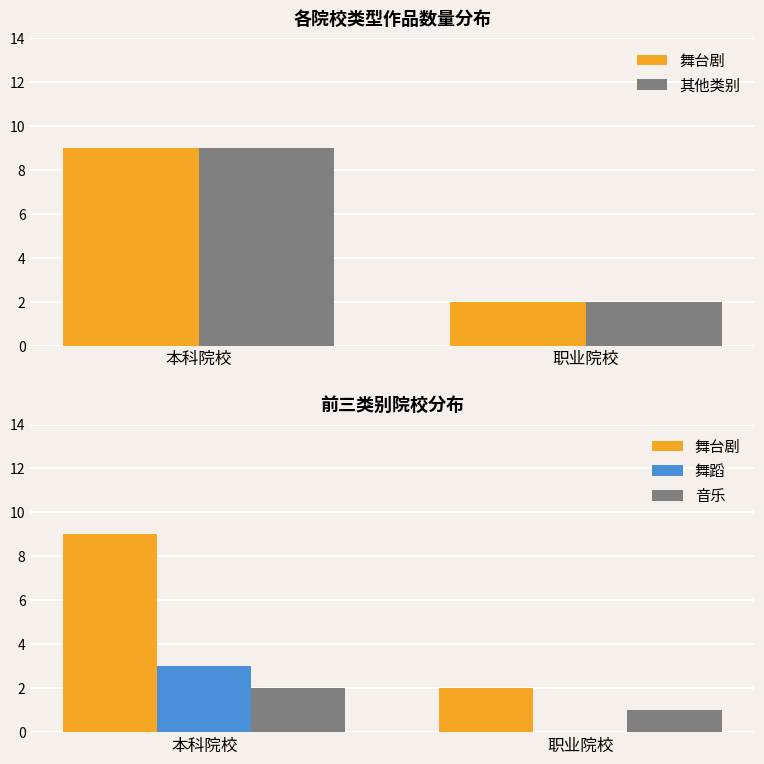

At which category is the sum across all series the highest?

本科院校